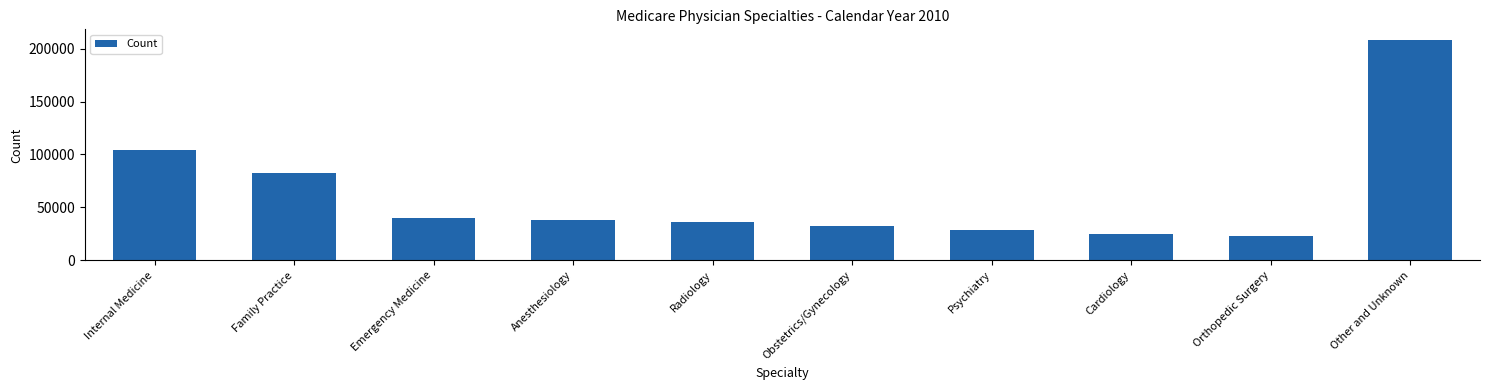

How many distinct data groups are displayed?

1